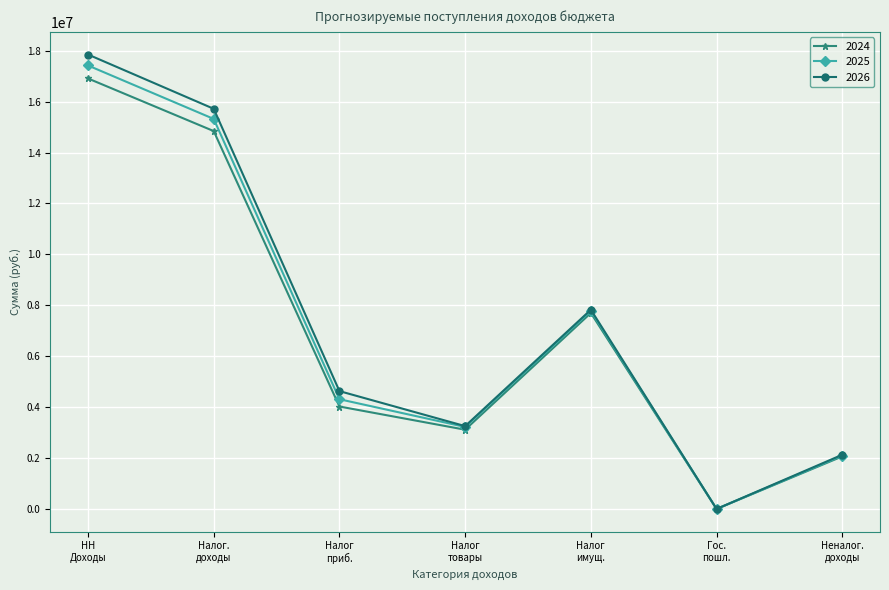

True or false: 2026 has more than 1 points higher than both neighbors.

False